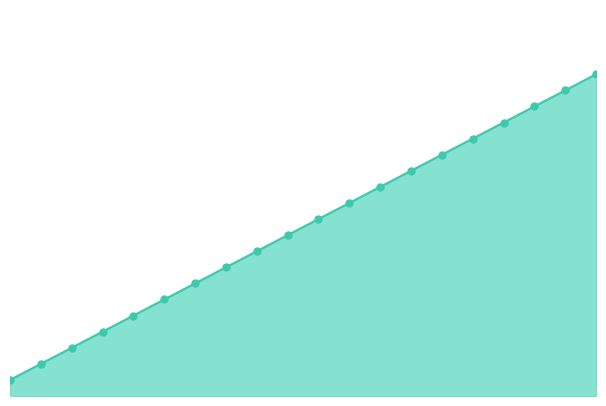

Does the chart have visible grid lines?

No